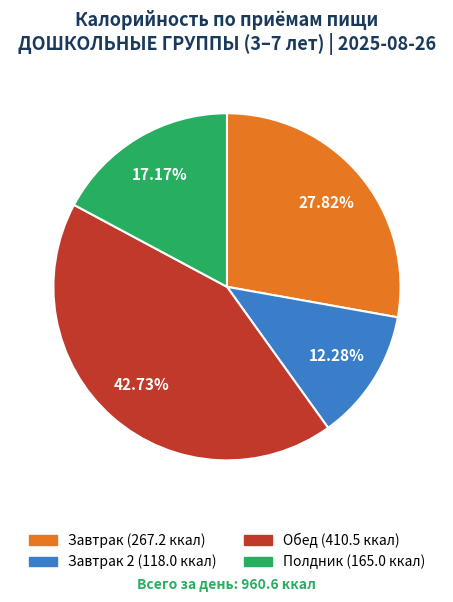

Is there any slice that represents more than half of the pie?

No